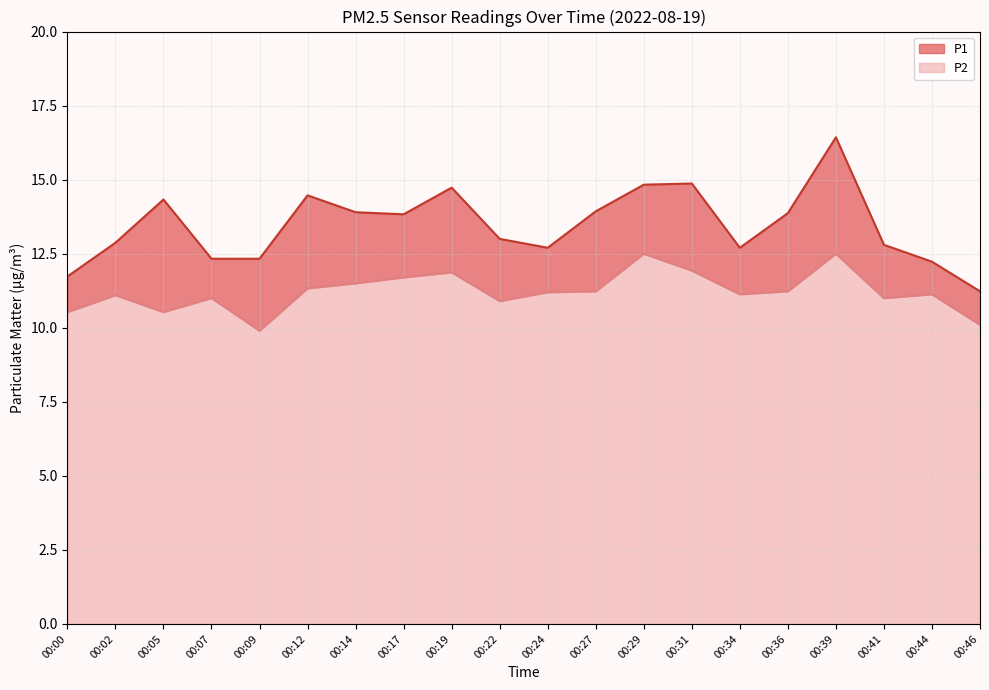

Which series has the largest total across all categories?

P1